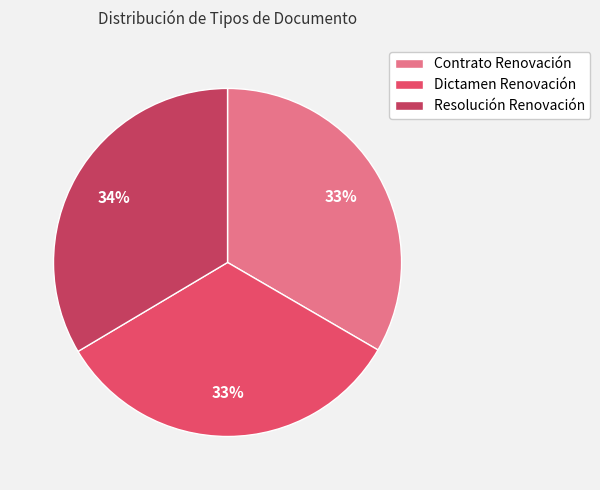

Does any single category account for the majority?

No